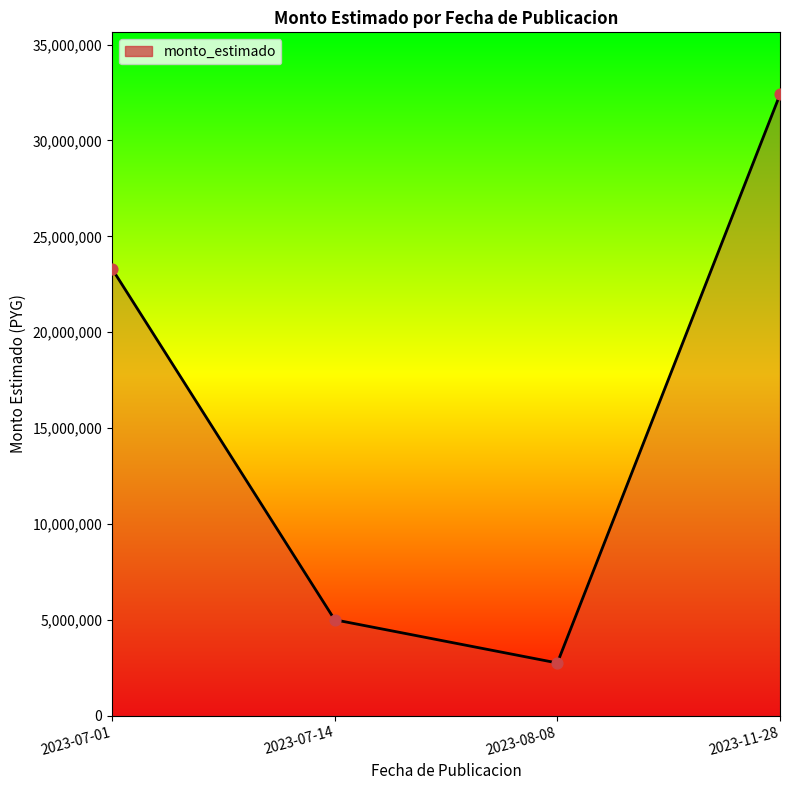

What is the change in value from 2023-08-08 to 2023-11-28?

+29646801